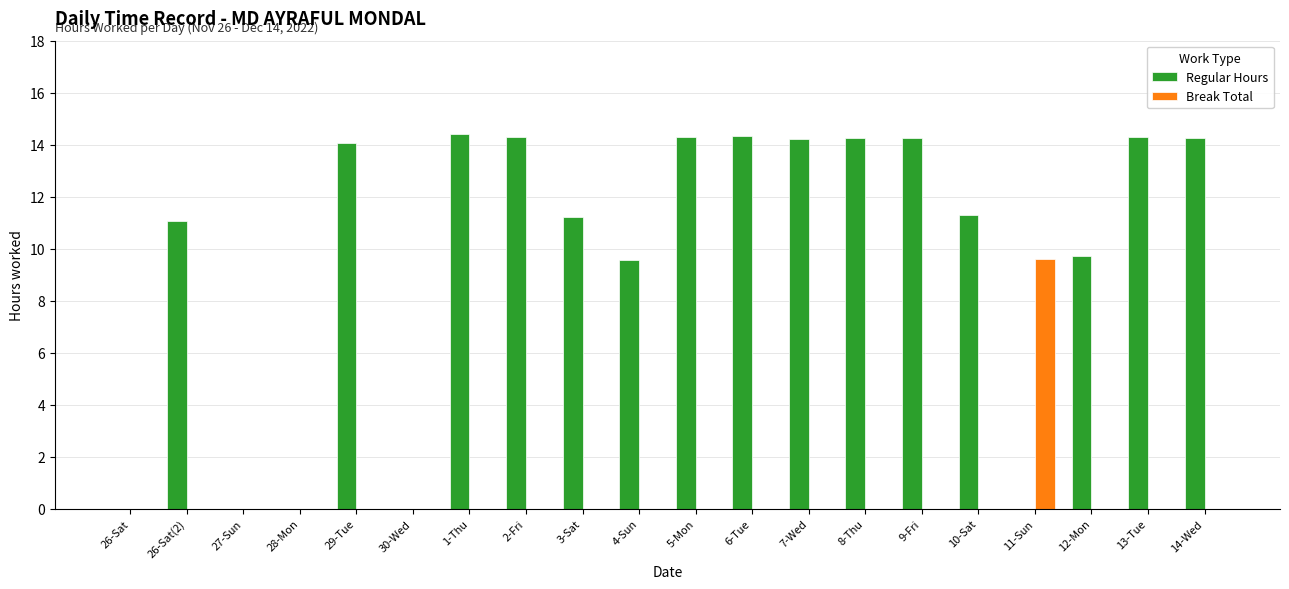

What is the greatest value displayed?

14.4